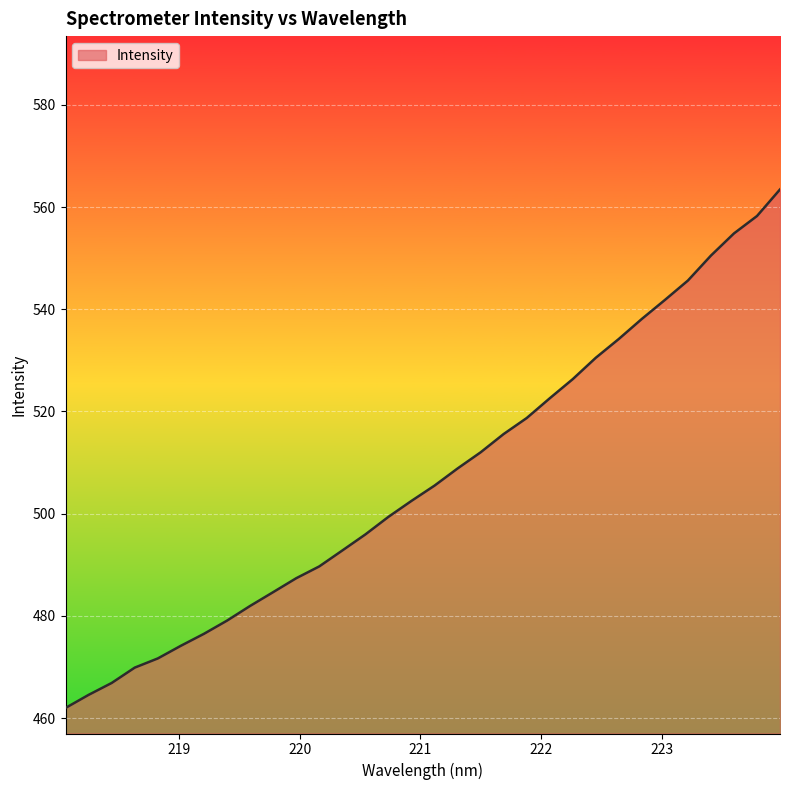

Reading left to right, transcribe all the data shown in this chart.

462.0	464.5	466.9	469.9	471.7	474.2	476.5	479.1	481.9	484.6	487.4	489.7	492.8	495.9	499.4	502.5	505.5	508.8	512.0	515.6	518.7	522.6	526.3	530.5	534.2	538.1	541.8	545.6	550.5	554.8	558.2	563.4